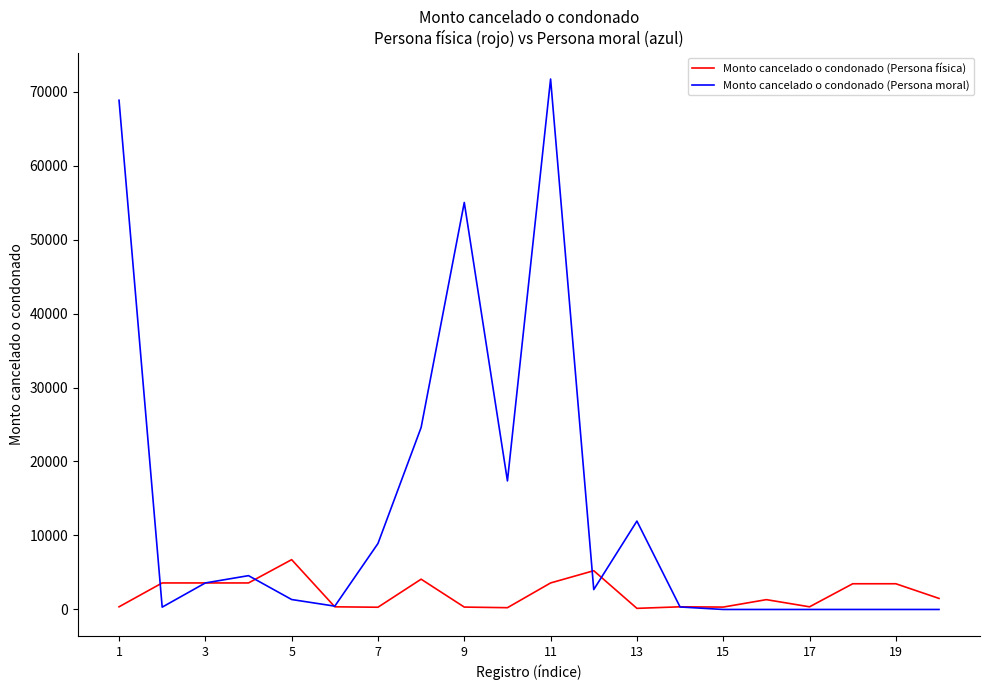

List the series in order of their overall mean, lowest first.

Monto cancelado o condonado (Persona física), Monto cancelado o condonado (Persona moral)